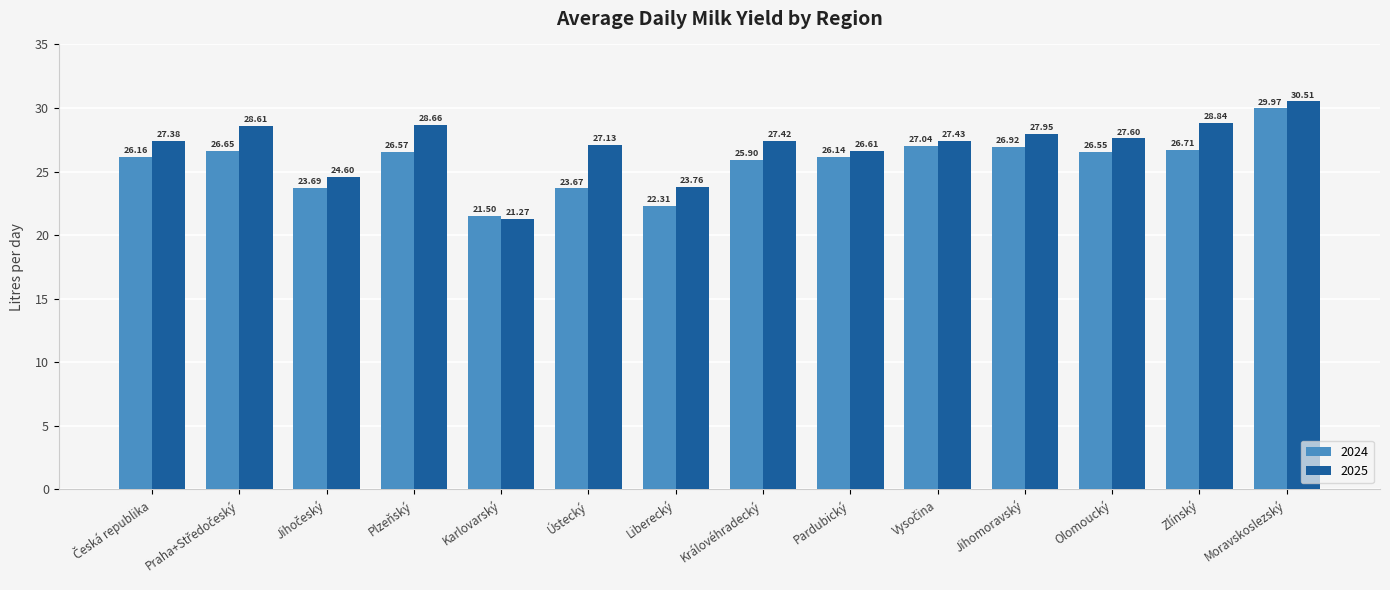

How many bars are there in total?

28